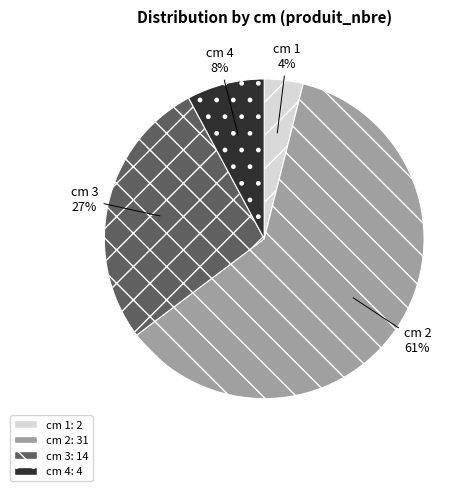

Rank the categories by value from highest to lowest.

cm 2, cm 3, cm 4, cm 1